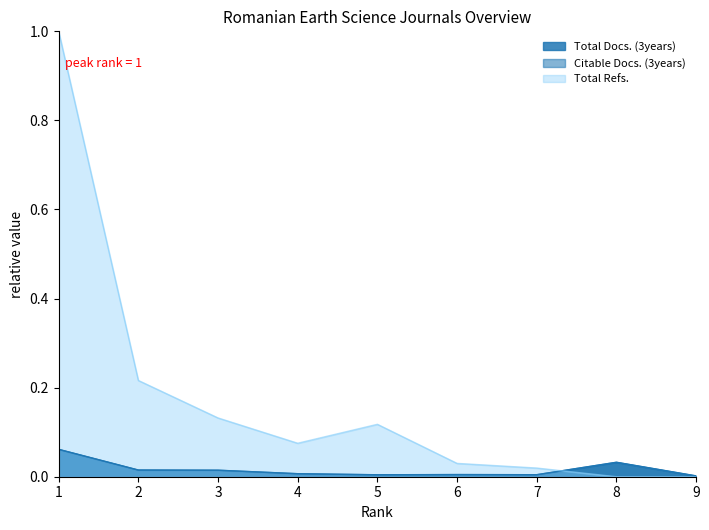

Which has a higher value, 4 or 5?

4